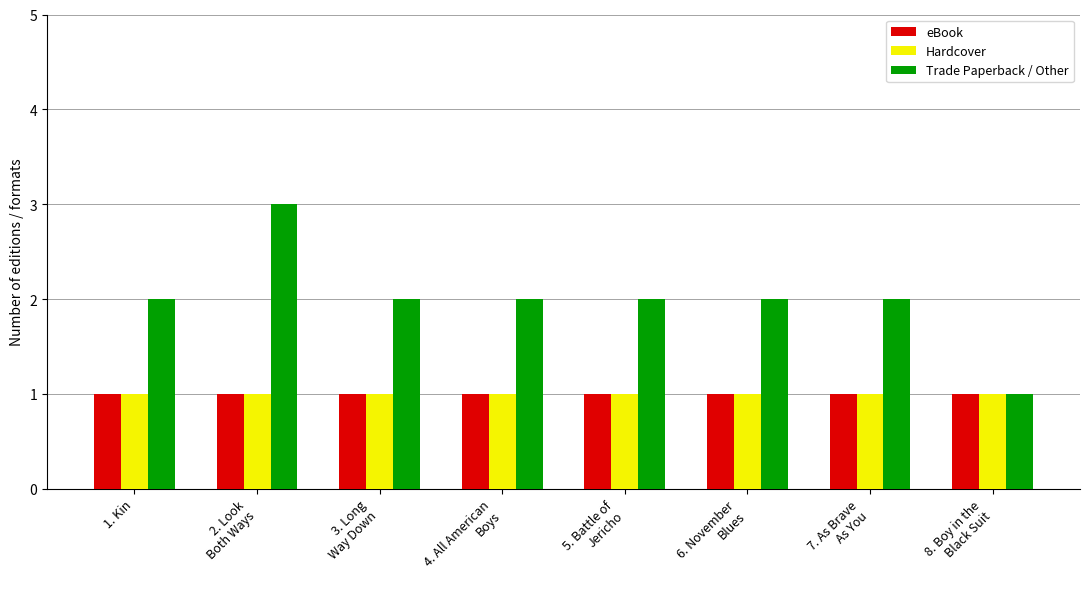

What is the label of the 6th bar from the right?

3. Long
Way Down